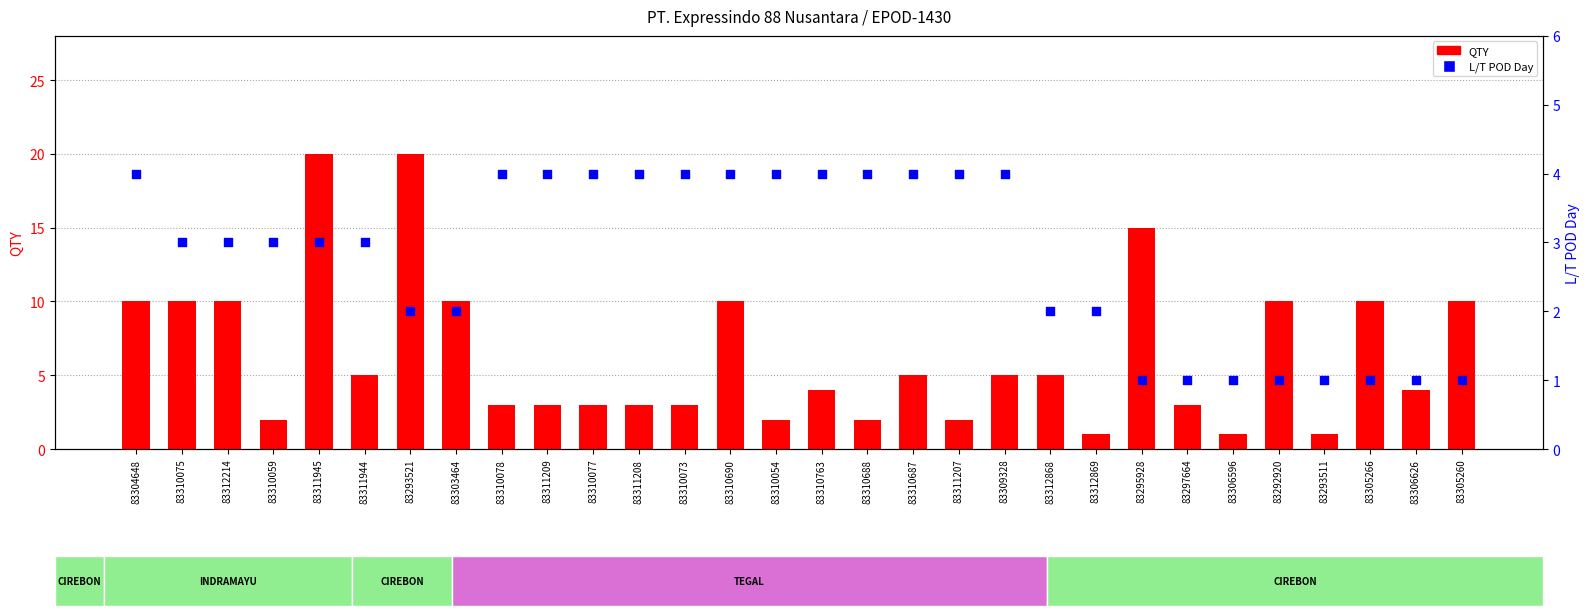

Which series has the largest total across all categories?

QTY